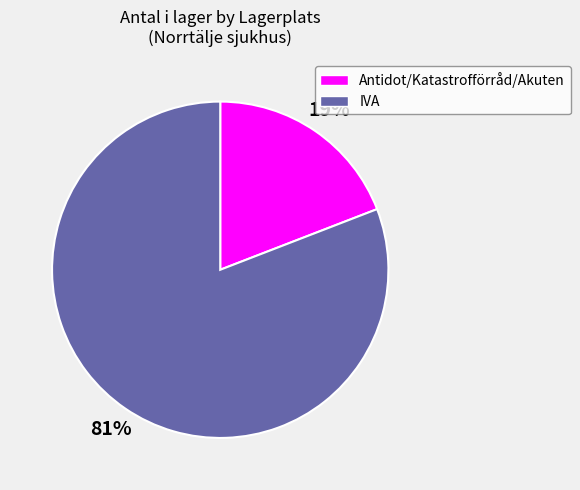

Which slice is the largest?

IVA